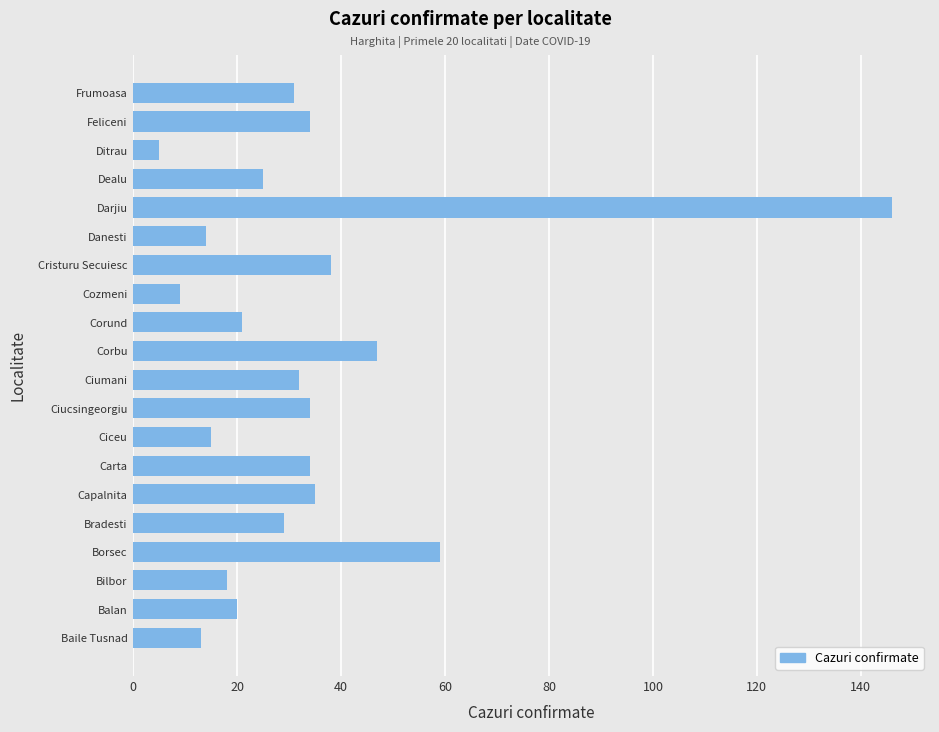

Is it true that the value at Darjiu is 53?

False